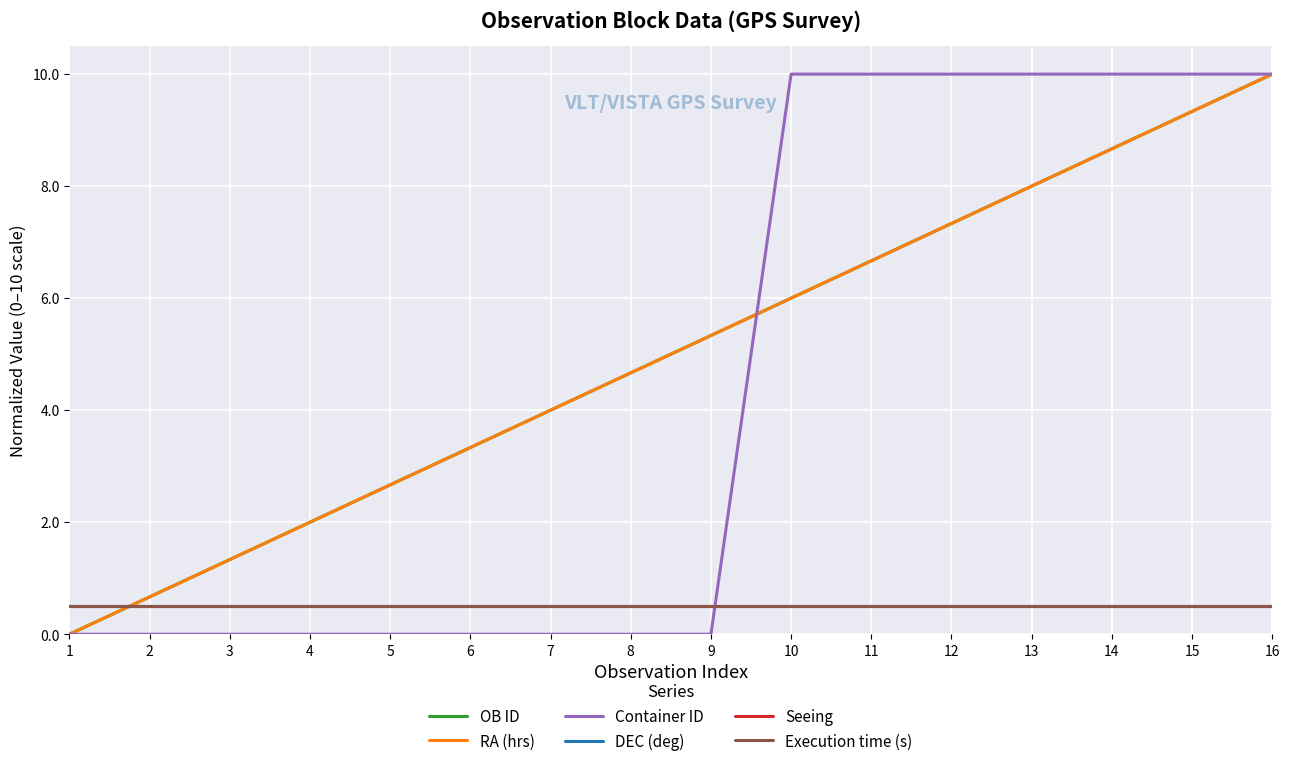

True or false: DEC (deg) has more than 1 points higher than both neighbors.

False